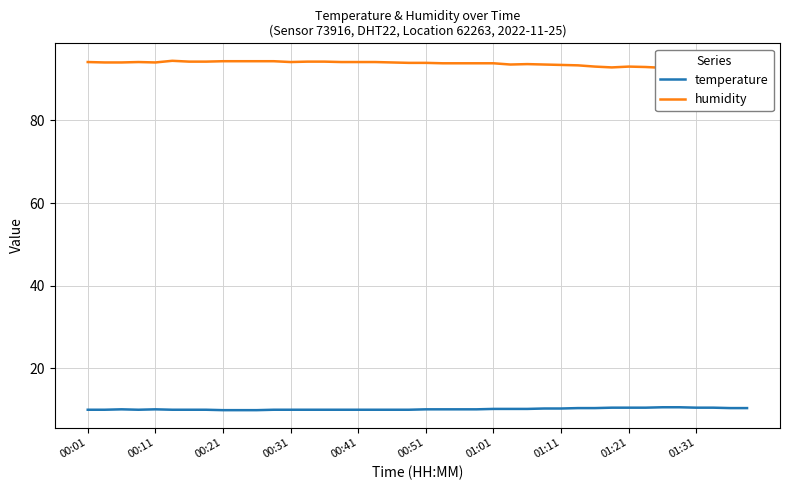

Is it true that temperature equals 17.1 at 01:11?

False